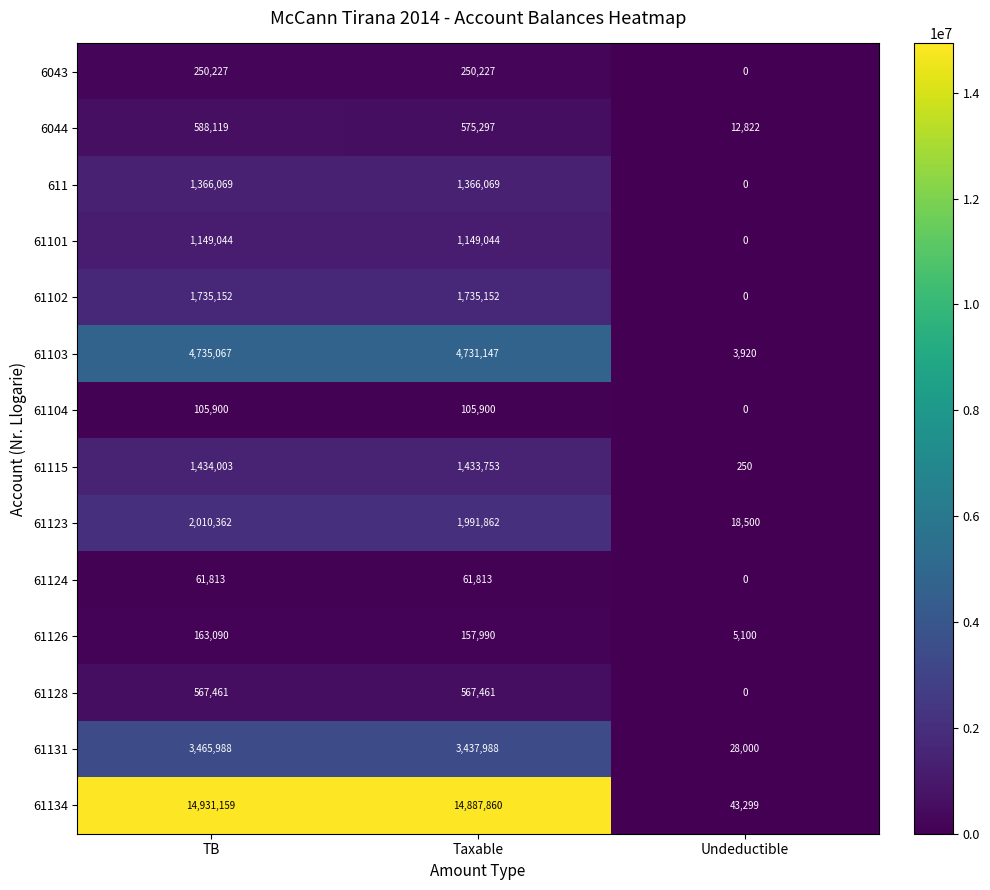

What is the average value of the 61126 series?

108727